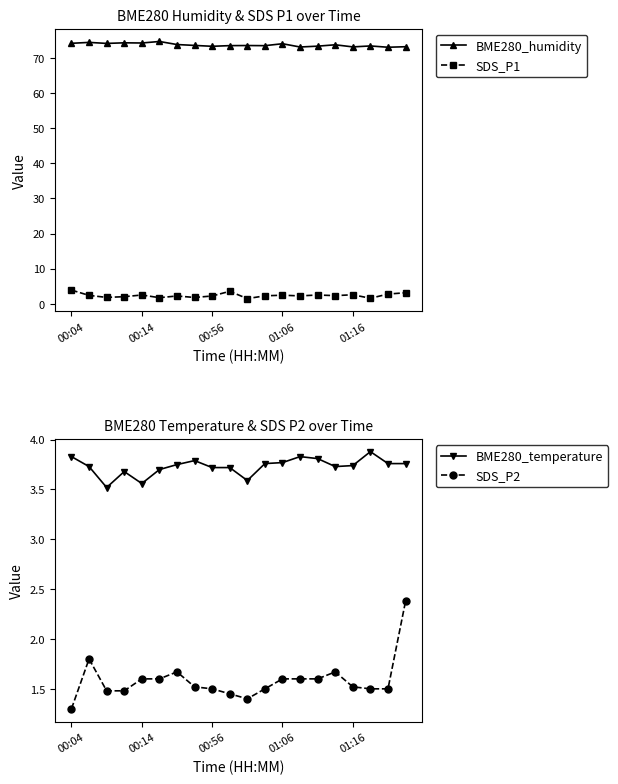

How many lines are shown in the chart?

4